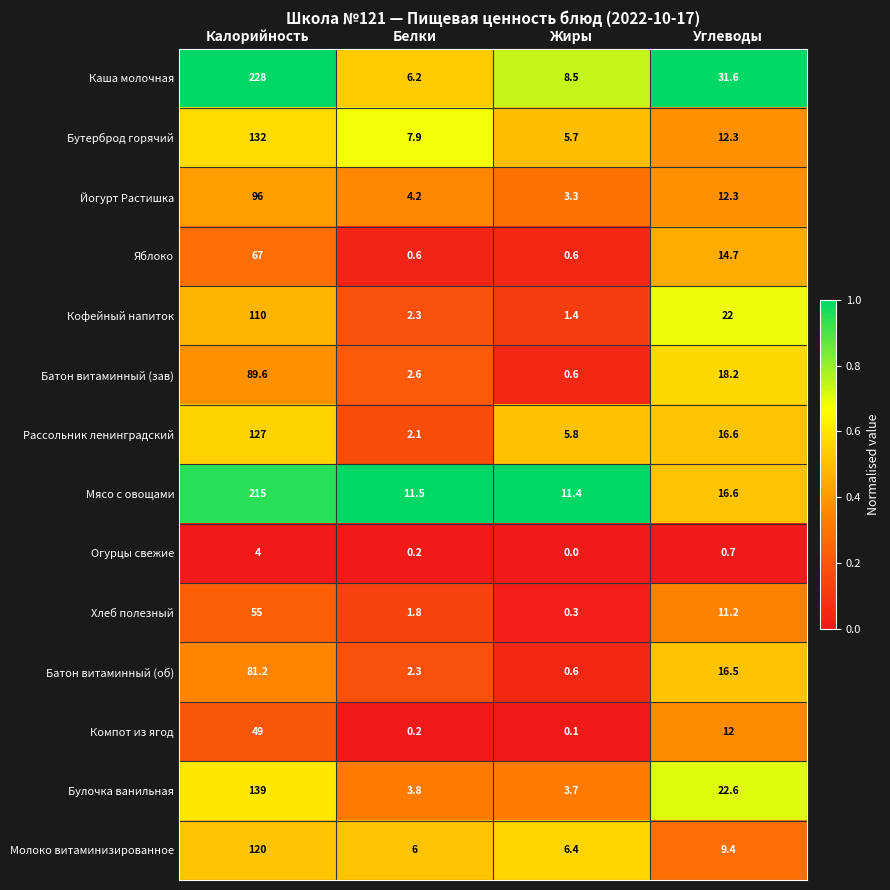

Which label corresponds to the smallest value in the chart?

Жиры